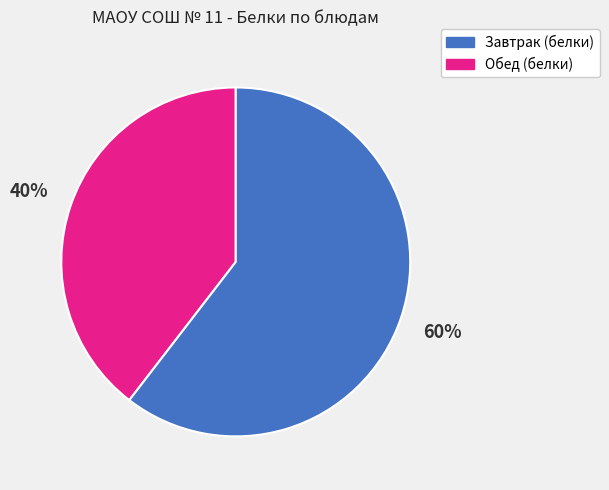

To the nearest percent, what is the average slice percentage?

50%